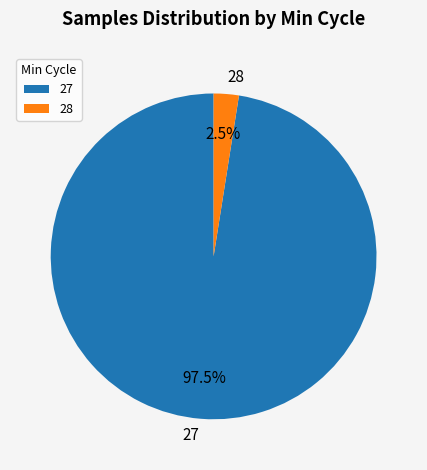

To the nearest percent, what is the difference between the largest and smallest slice percentages?

95%